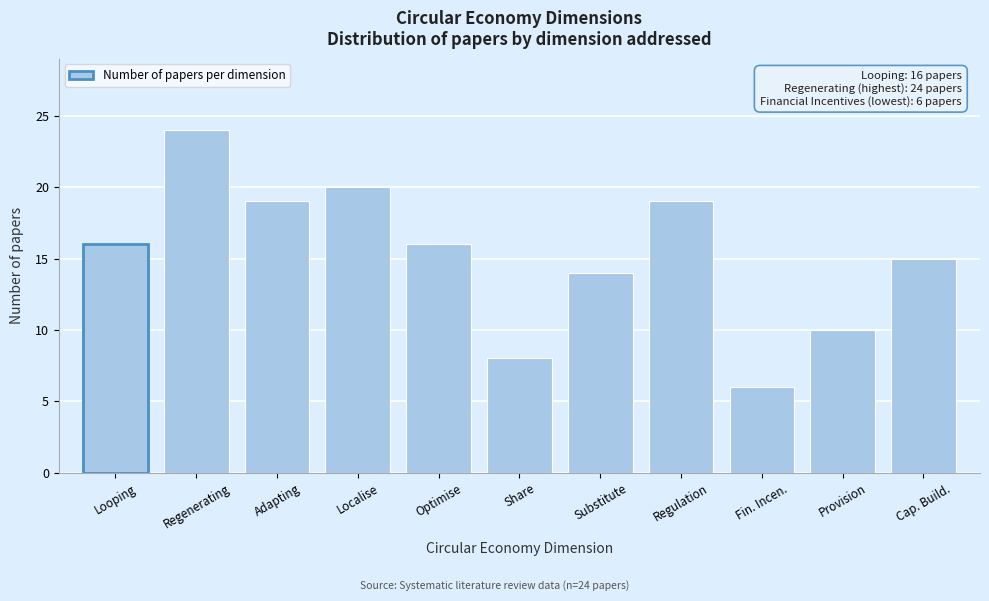

Reading left to right, list all the values displayed in this chart.

Looping=16	Regenerating=24	Adapting=19	Localise=20	Optimise=16	Share=8	Substitute=14	Regulation=19	Fin. Incen.=6	Provision=10	Cap. Build.=15